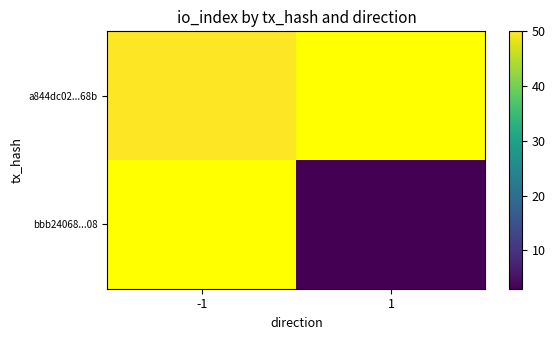

The bbb24068...08 series shows 3.0 at 1. True or false?

True